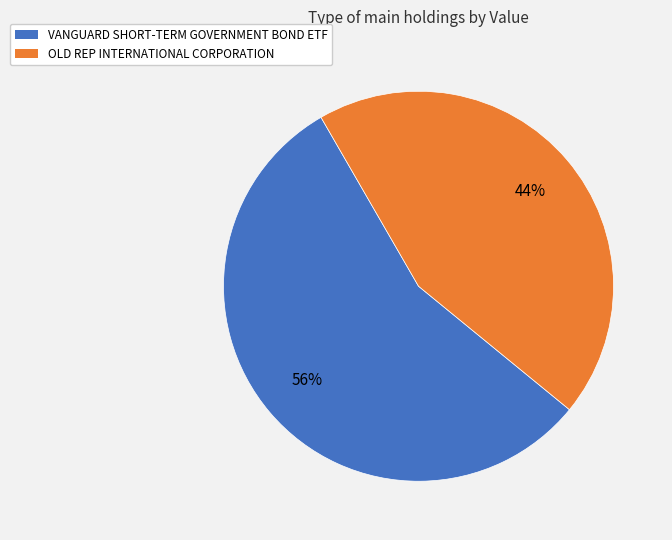

Is the sum of VANGUARD SHORT-TERM GOVERNMENT BOND ETF and OLD REP INTERNATIONAL CORPORATION greater than half?

Yes